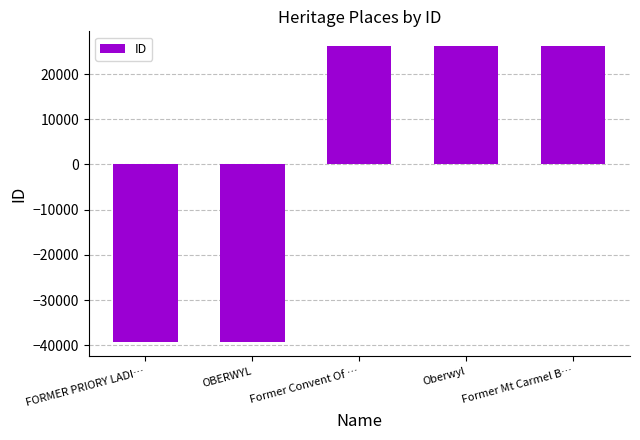

What is the change in value from Oberwyl to Former Mt Carmel B…?

+62.0